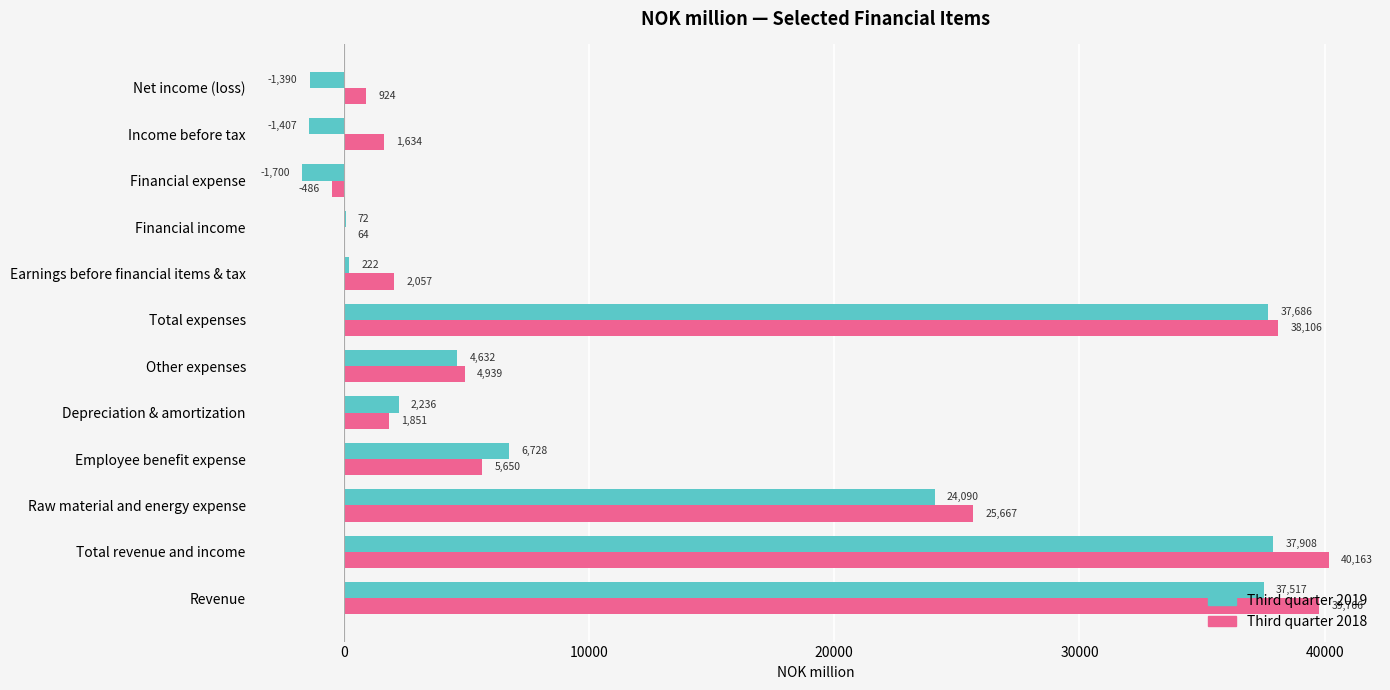

Which label corresponds to the largest value in the chart?

Total revenue and income